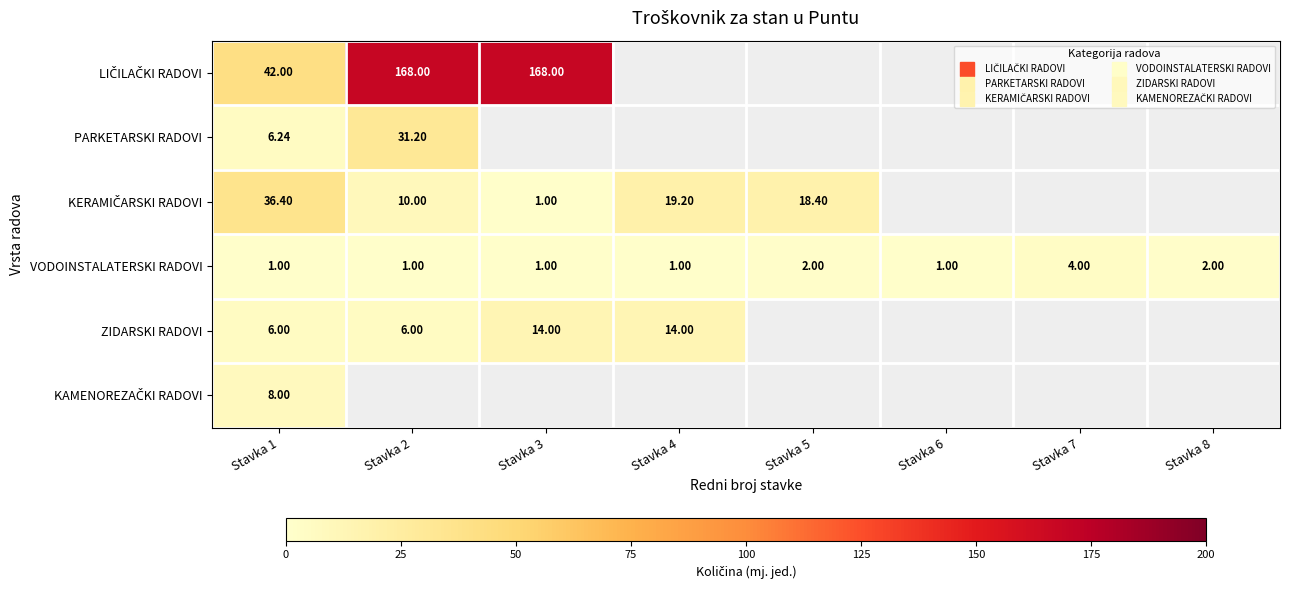

Which series has the largest range (max minus min)?

LIČILAČKI RADOVI